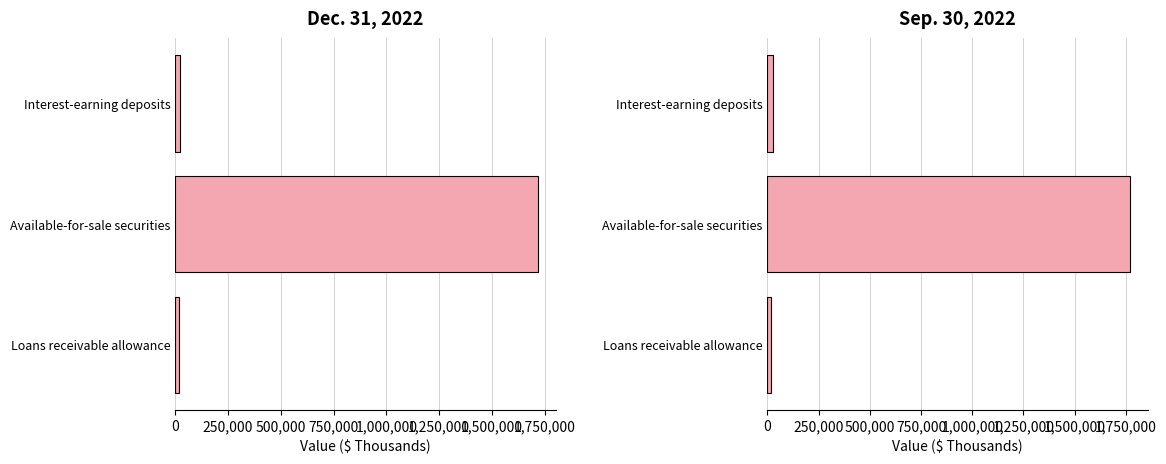

What is the difference between the maximum and second lowest values in the Sep. 30, 2022 series?

1741023